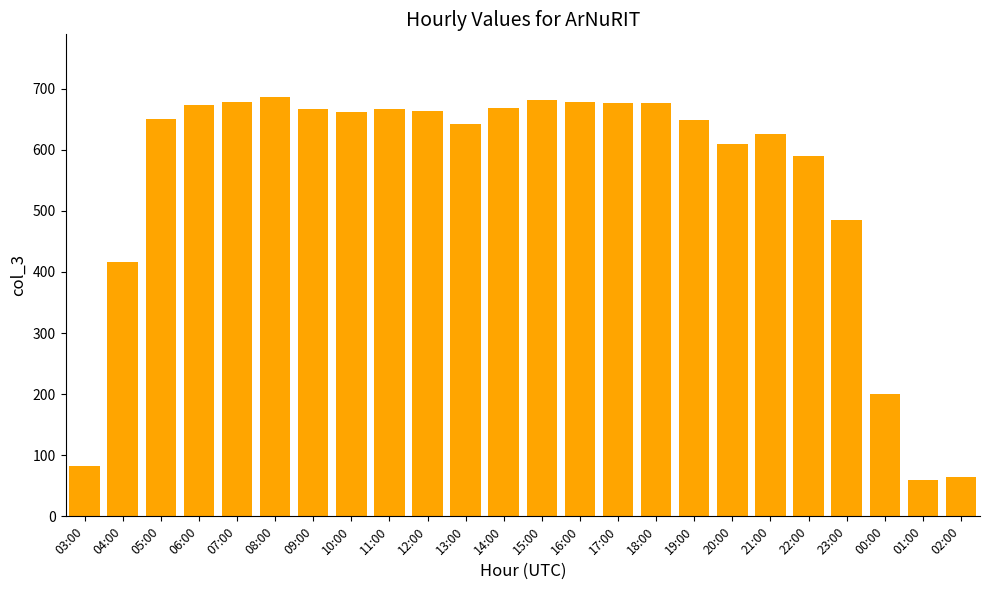

Where is the data nearest to the value 372?

04:00